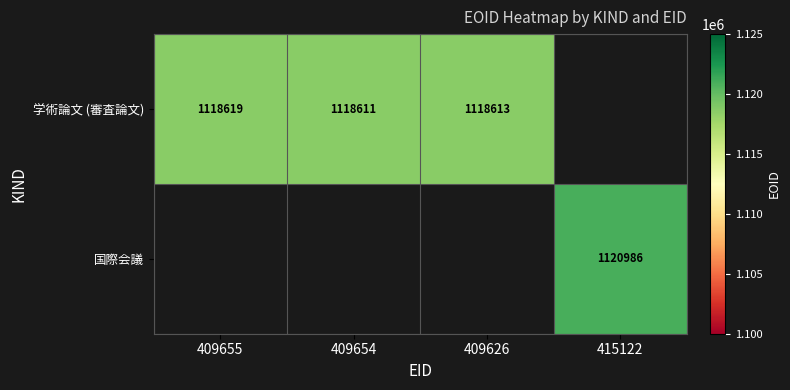

Is it true that 学術論文 (審査論文) equals 1118619 at 409655?

True